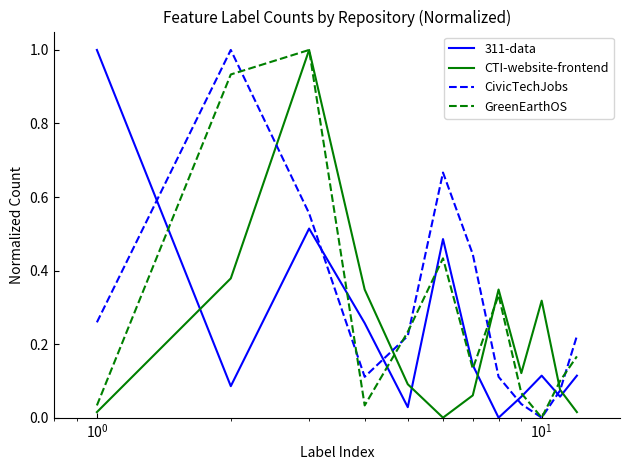

What is the highest value of the 311-data series?

1.0